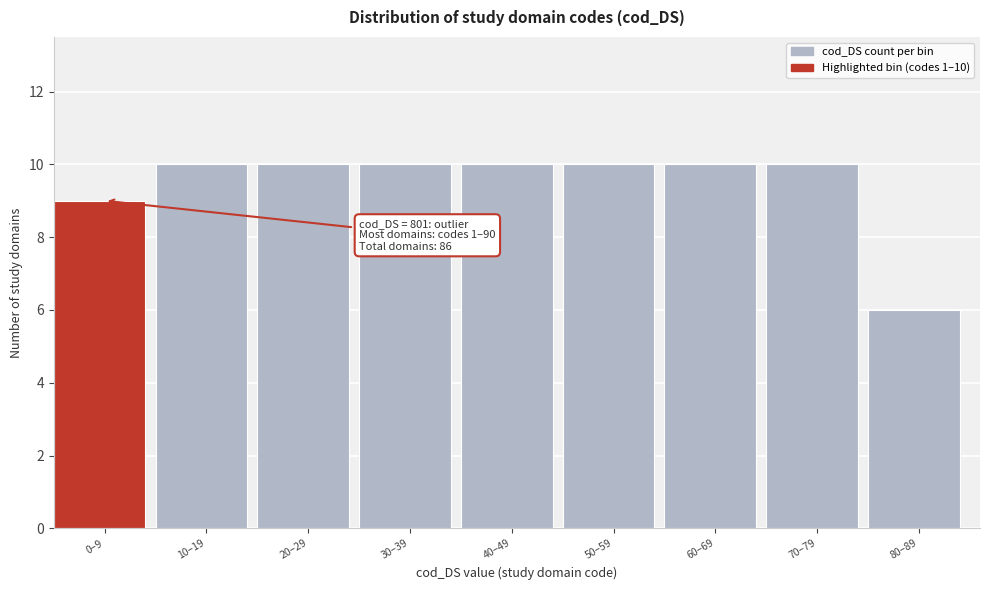

Reading left to right, list all the values displayed in this chart.

0–9=9	10–19=10	20–29=10	30–39=10	40–49=10	50–59=10	60–69=10	70–79=10	80–89=6